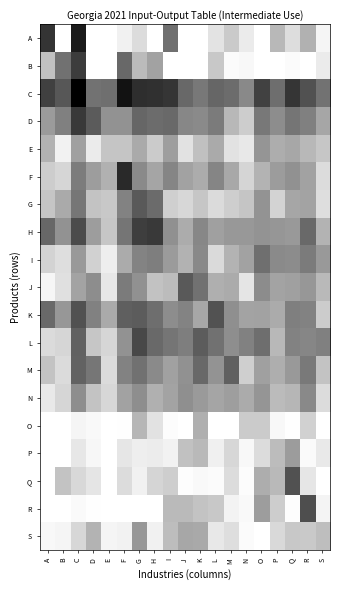

What is the greatest value displayed?

8.9